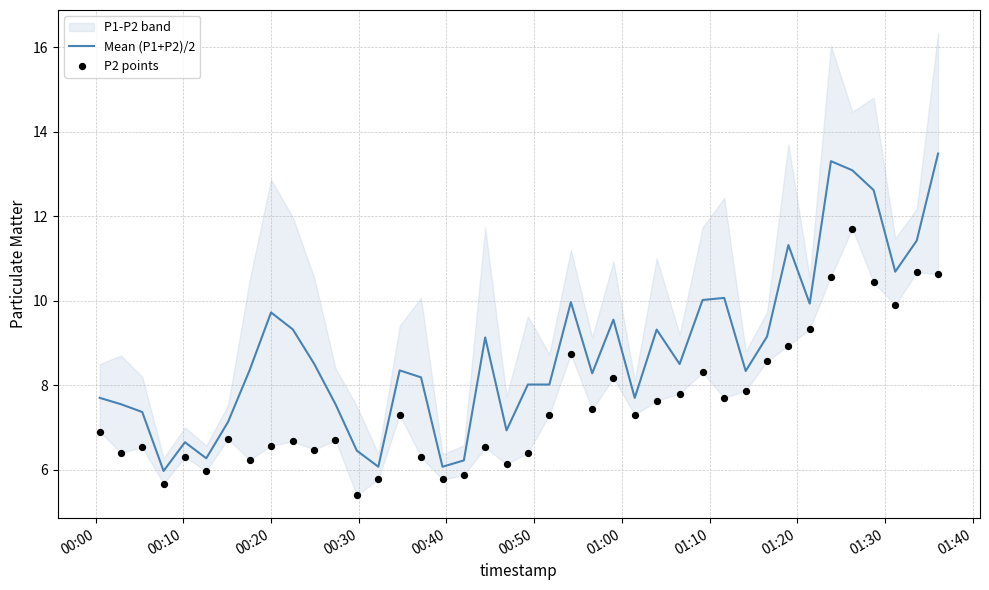

What is the highest value of the Mean (P1+P2)/2 series?

13.5